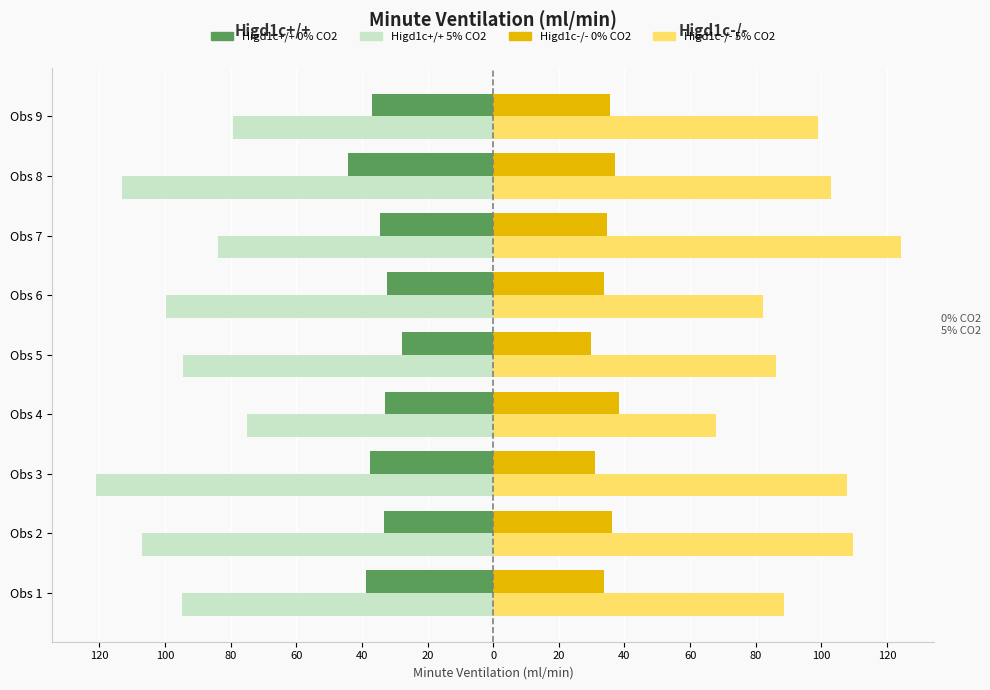

Which series has the largest range (max minus min)?

Higd1c-/- 5% CO2